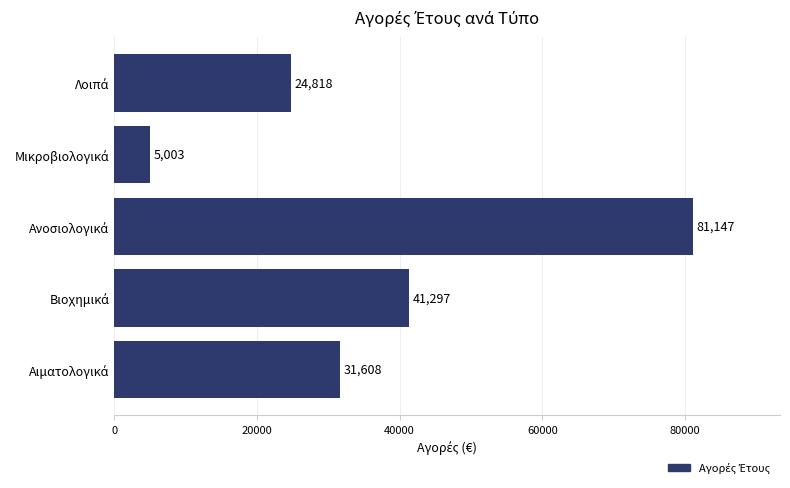

What is the minimum value shown in the chart?

5003.1